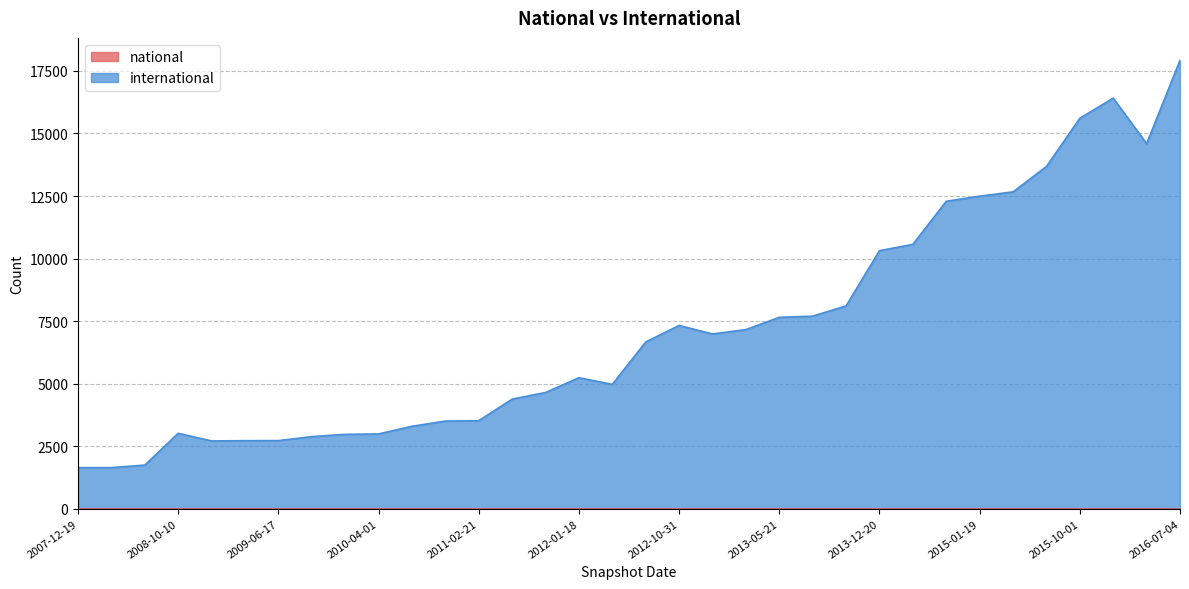

True or false: international and national cross at least once.

False